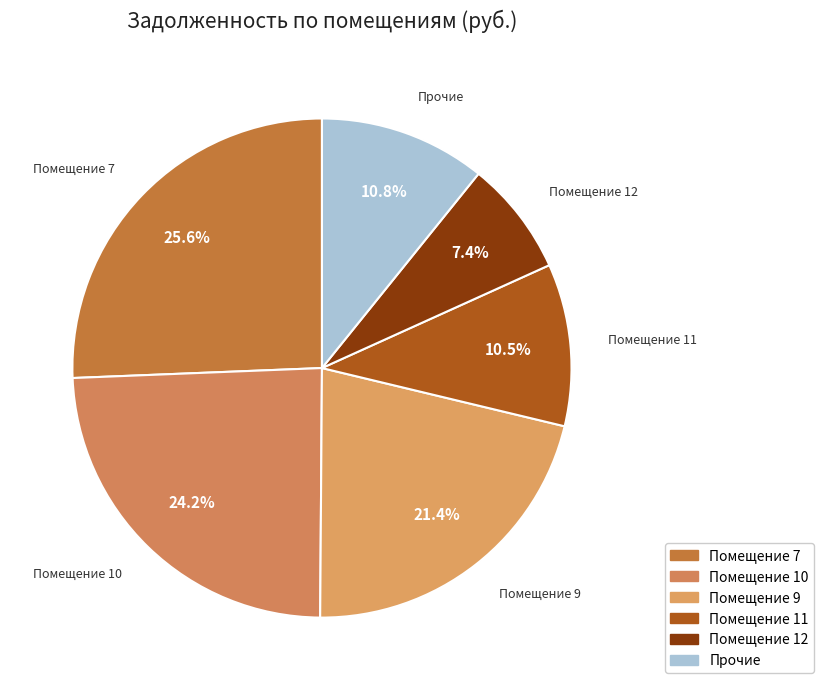

To the nearest percent, what is the average slice percentage?

17%